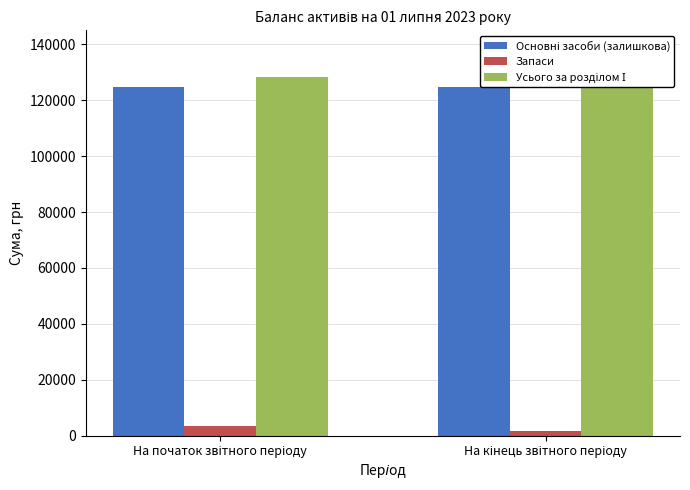

Which category has the lowest value in the Основні засоби (залишкова) series?

На початок звітного періоду